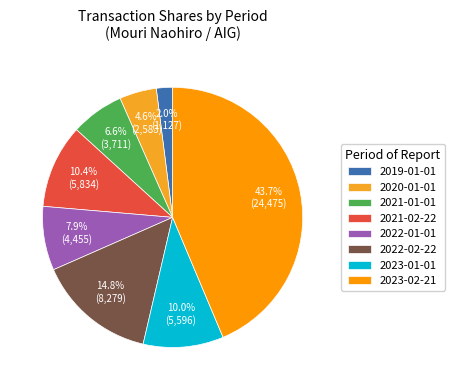

How many slices are in this pie chart?

8